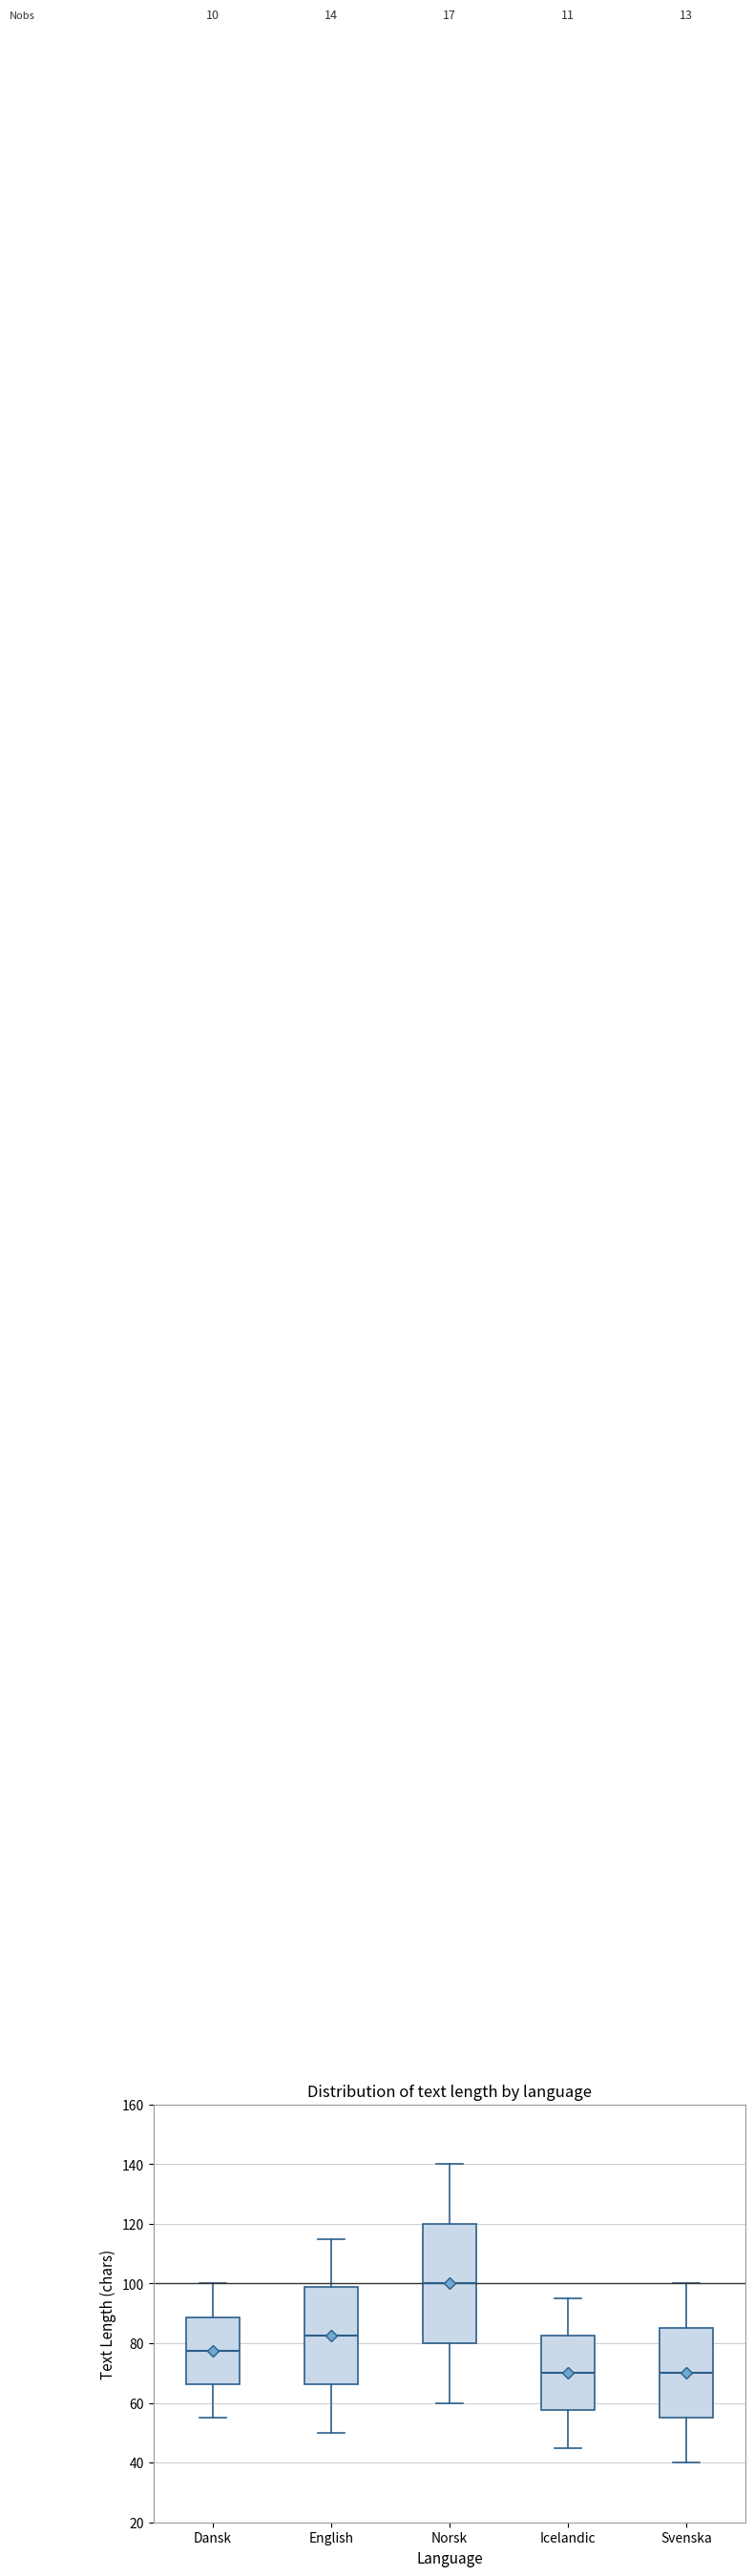

Which box is the tallest, from its lower edge to its upper edge?

Norsk